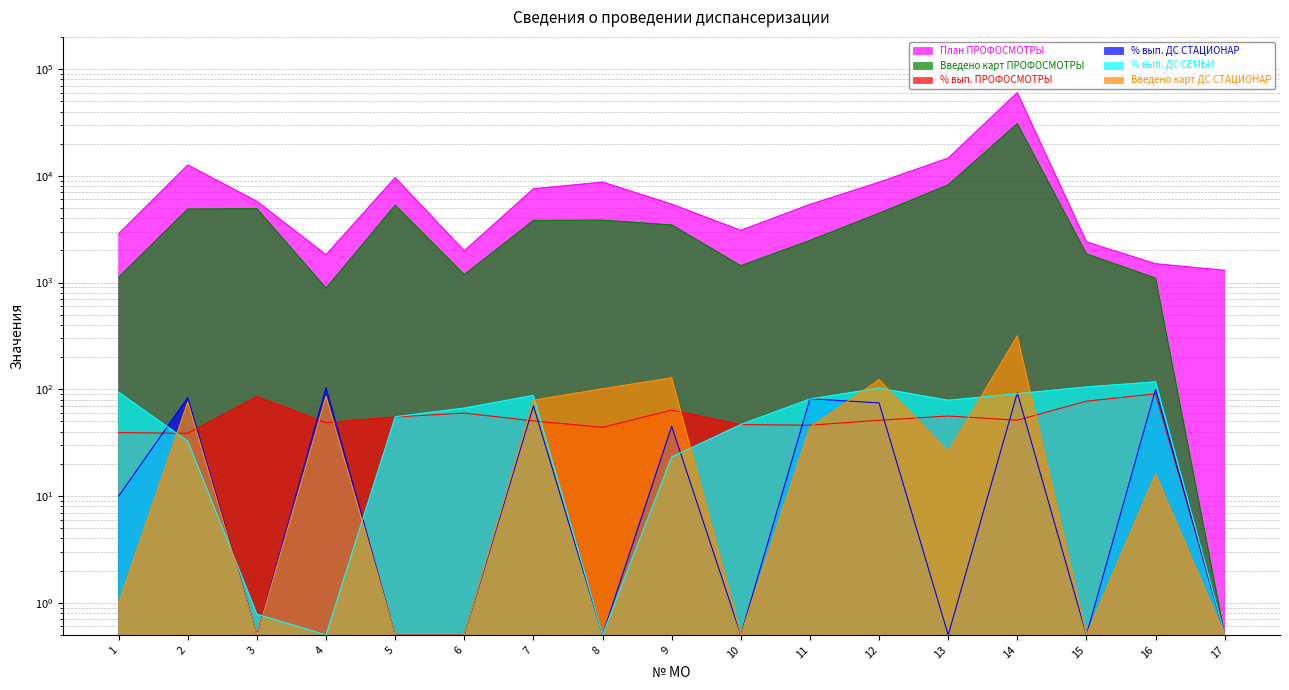

True or false: % вып. ДС СТАЦИОНАР has a value of 120.9 at 2.

False